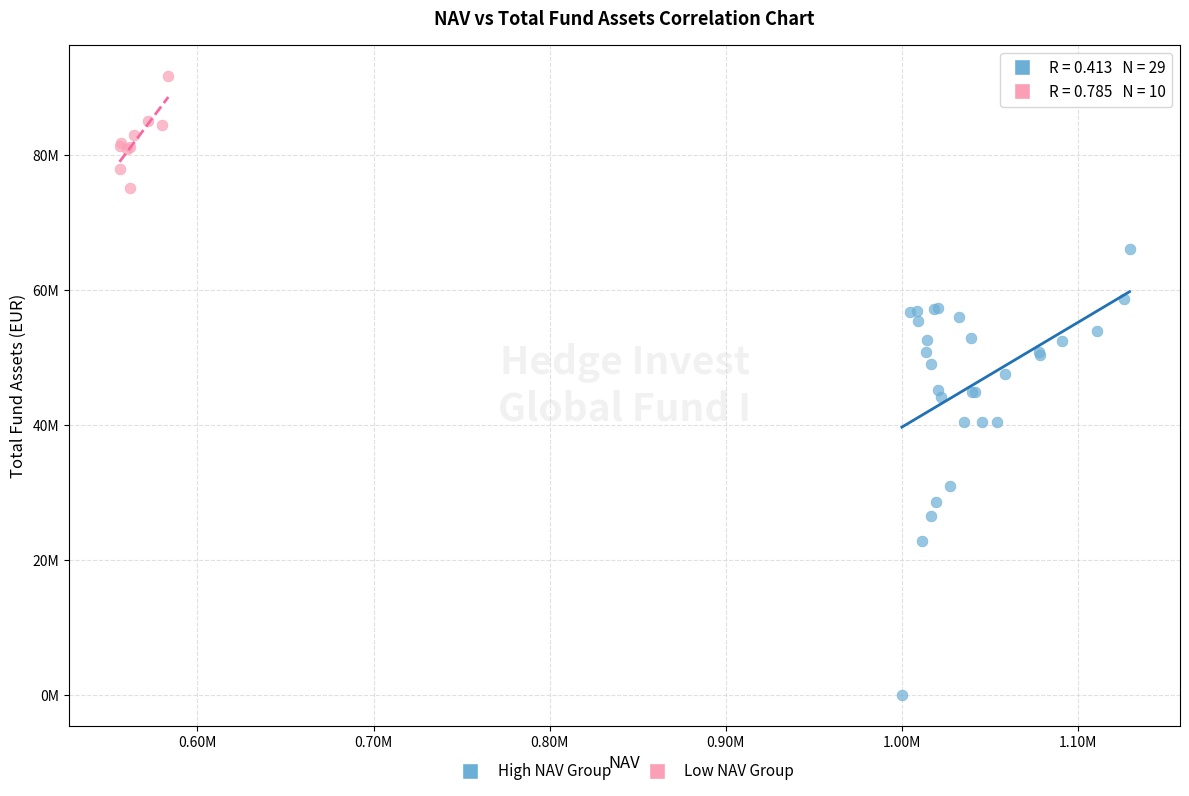

Which series has the largest Y range (max minus min)?

High NAV Group